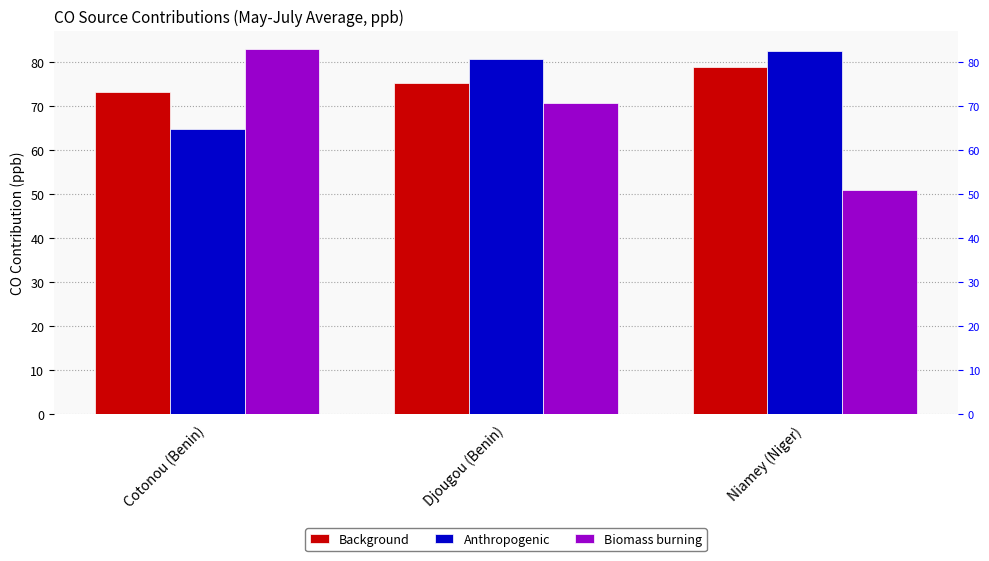

What are all the series names shown in the legend?

Background, Anthropogenic, Biomass burning